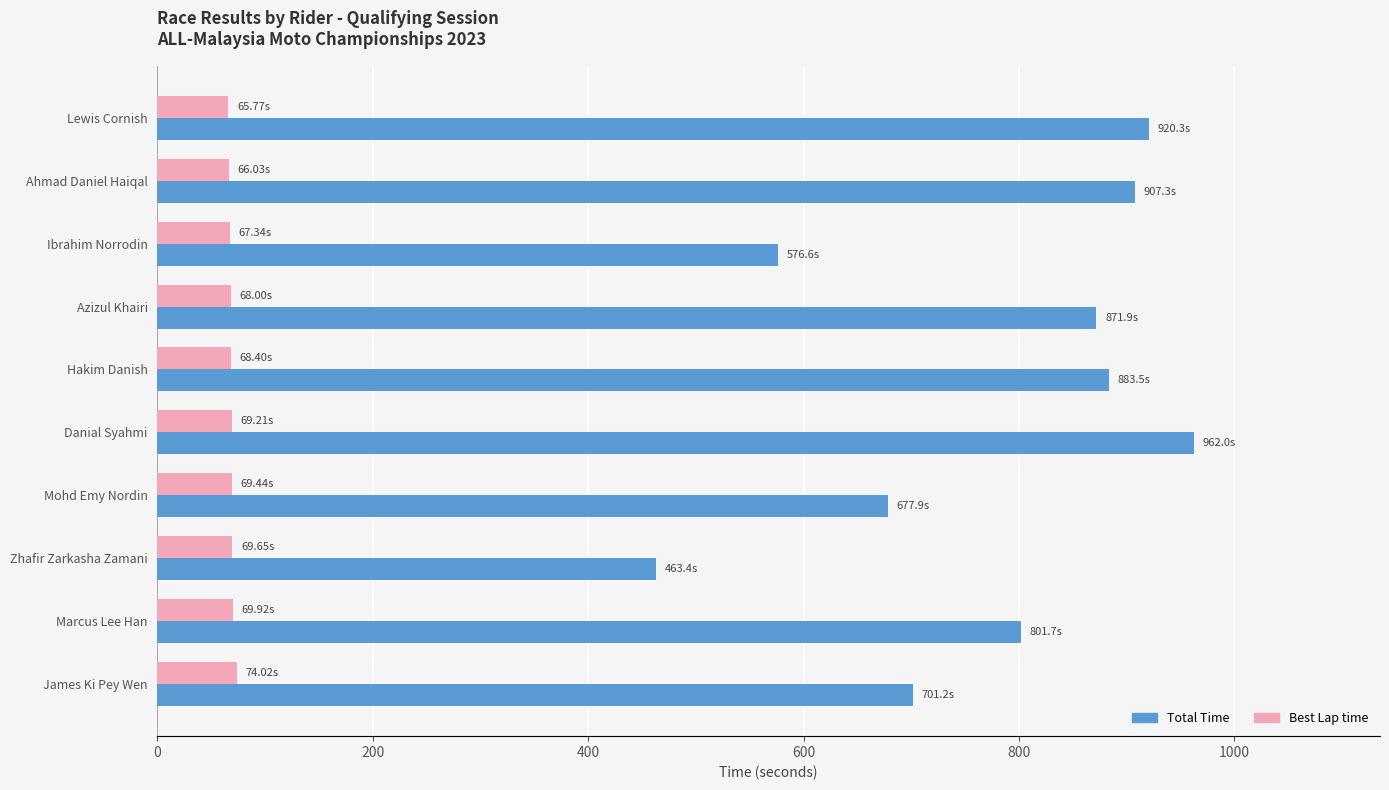

What is the difference between the highest and lowest values at Lewis Cornish?

854.6